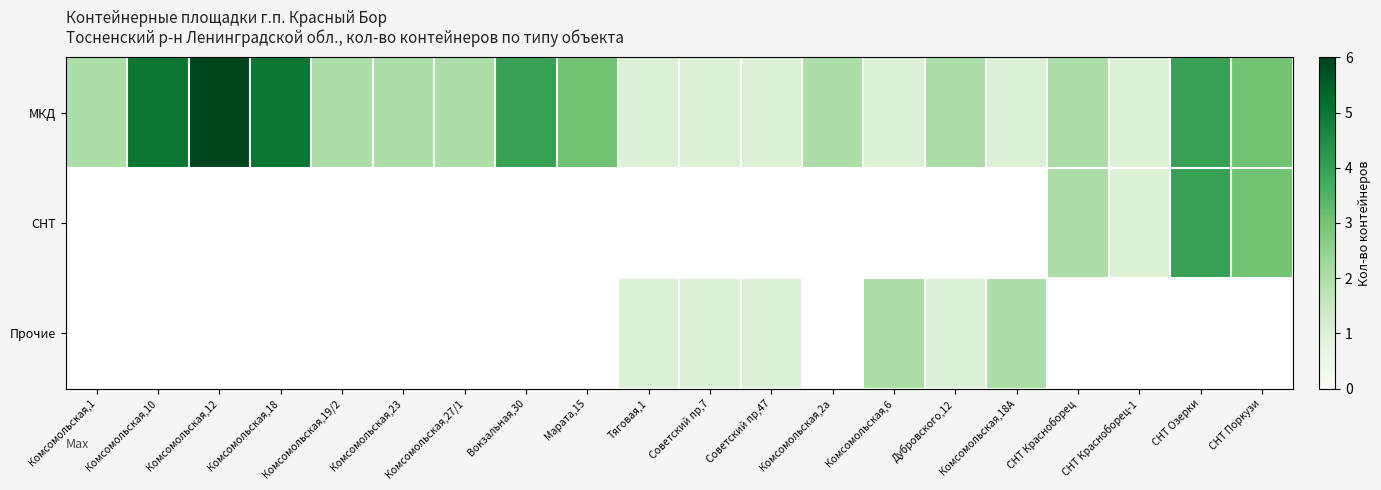

Is the value of МКД at Советский пр,7 greater than the value of СНТ at Комсомольская,27/1?

No